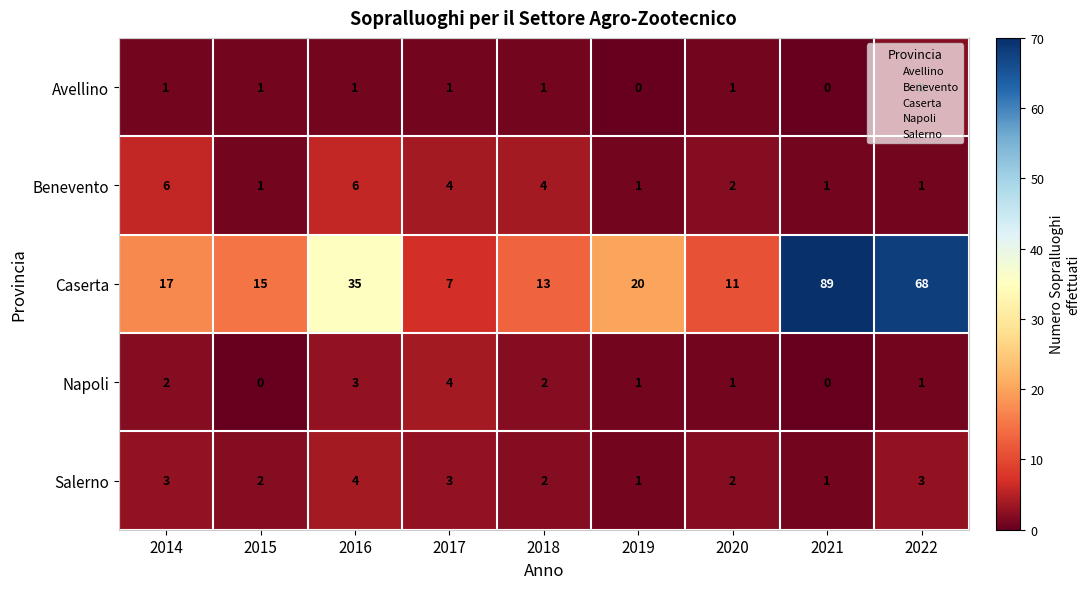

What is the approximate value of Caserta at 2022?

68